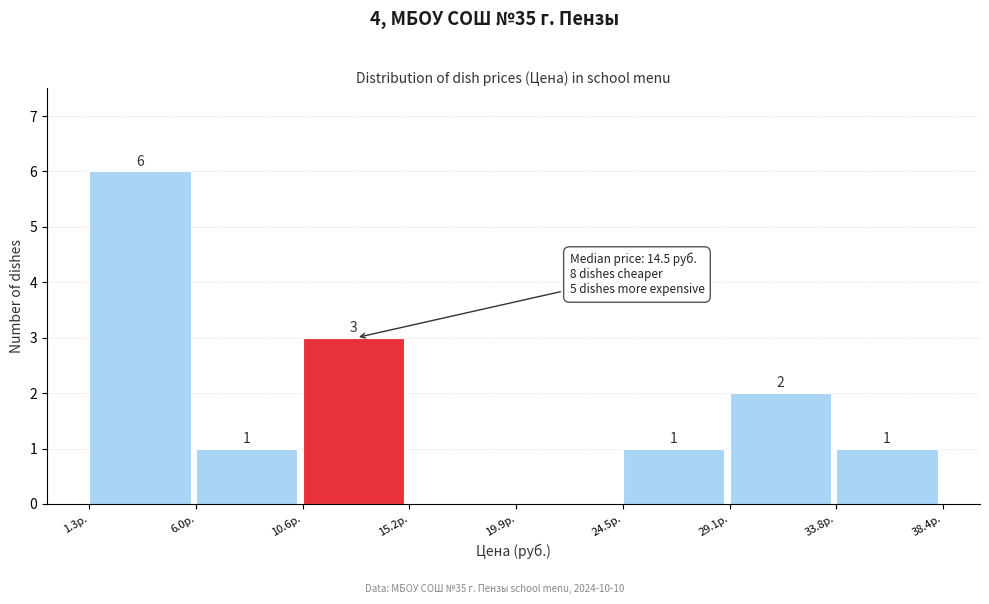

Over which range of the x-axis is the bar tallest?

1.5 to 6.0